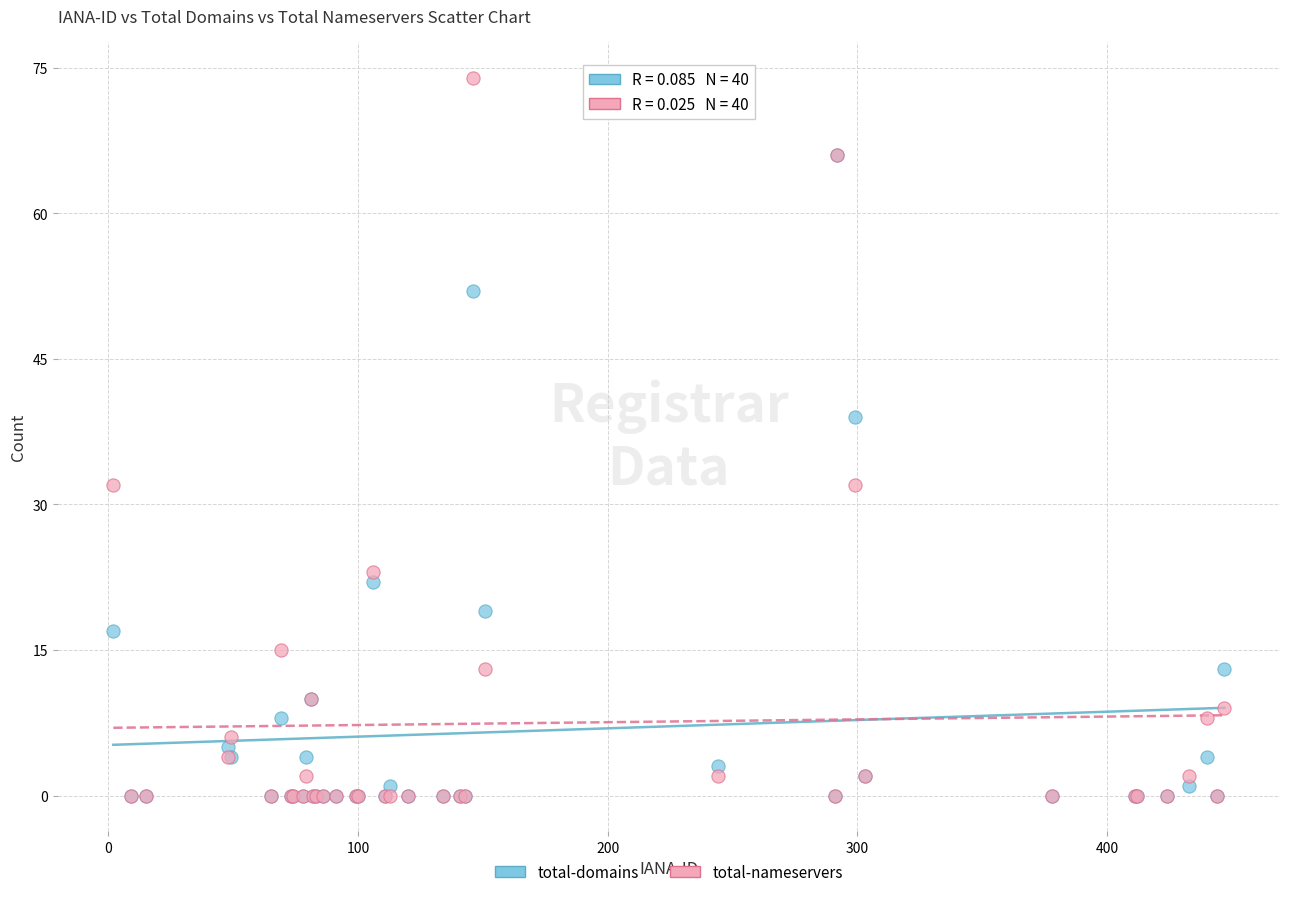

Across all series, what Y value is closest to 37?

39